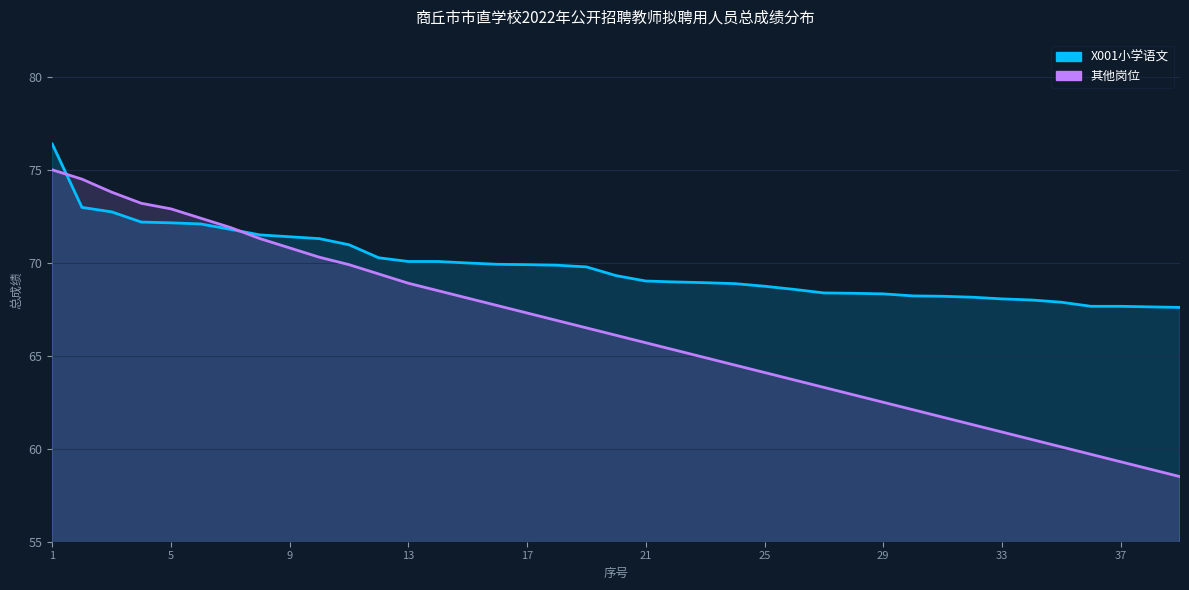

At which label does 其他岗位 first exceed 66?

1